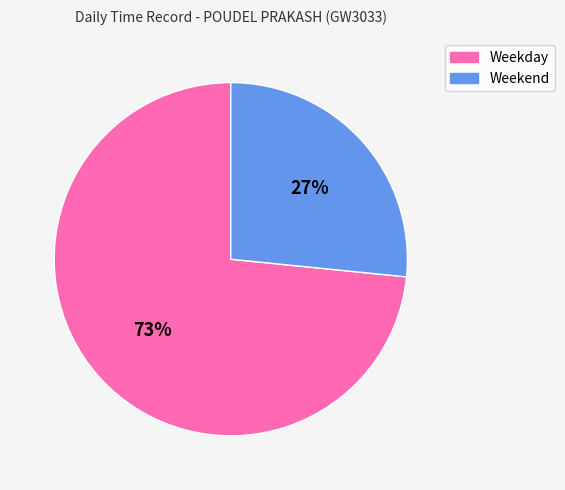

Is there a majority slice in this chart?

Yes